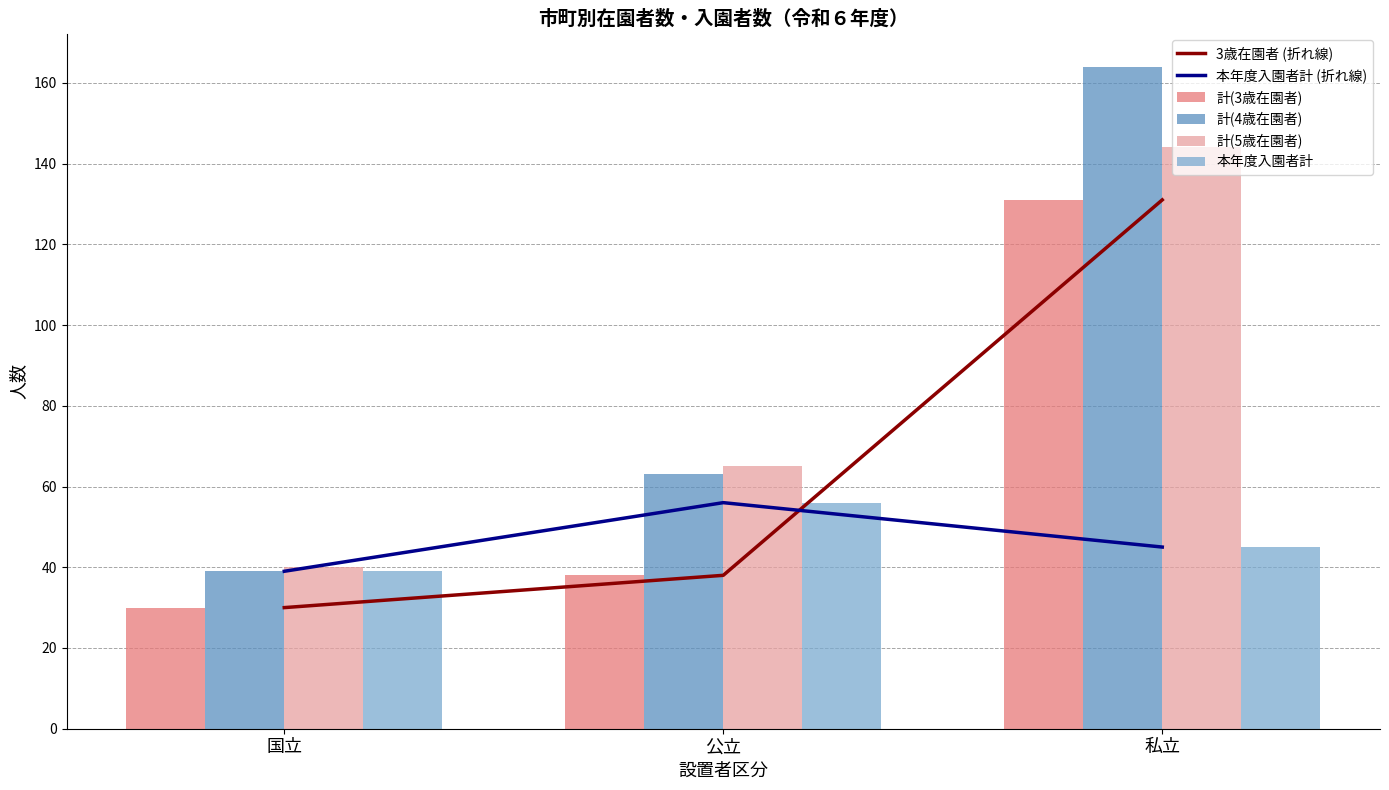

Between 公立 and 国立, which is larger?

公立